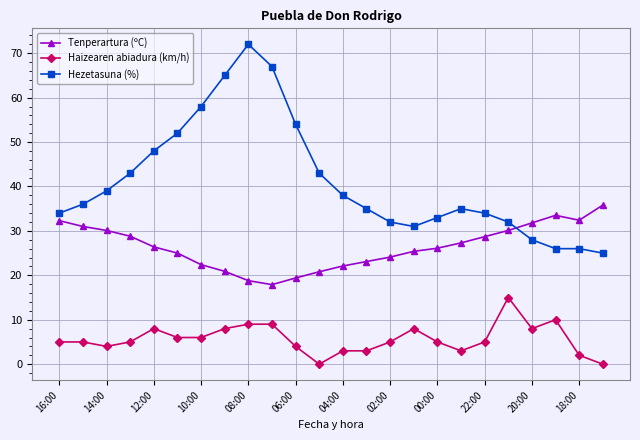

Which series has the largest total across all categories?

Hezetasuna (%)